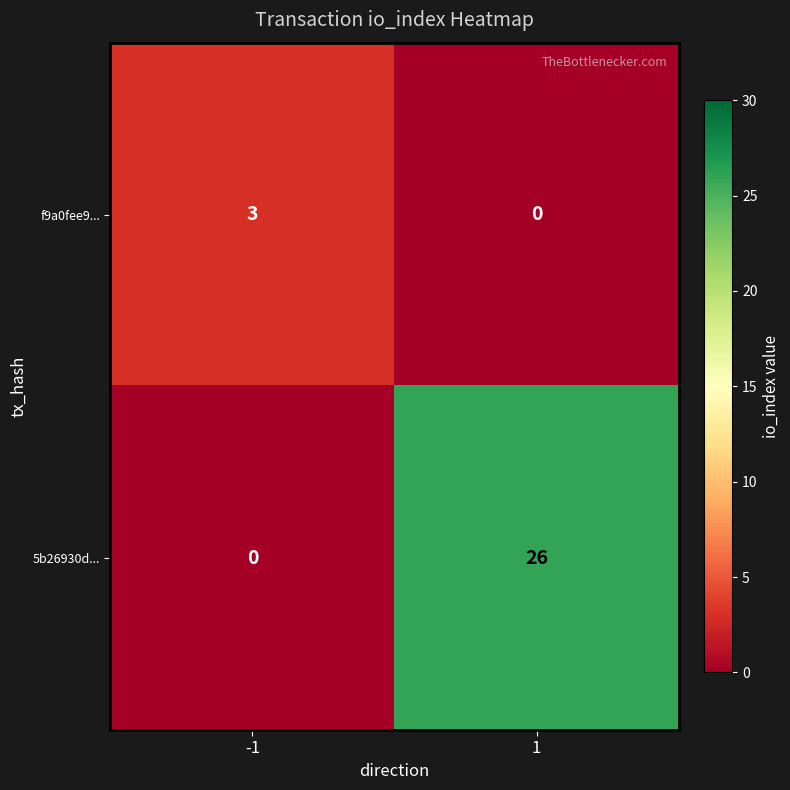

What is the difference between the f9a0fee9... values at -1 and 1?

3